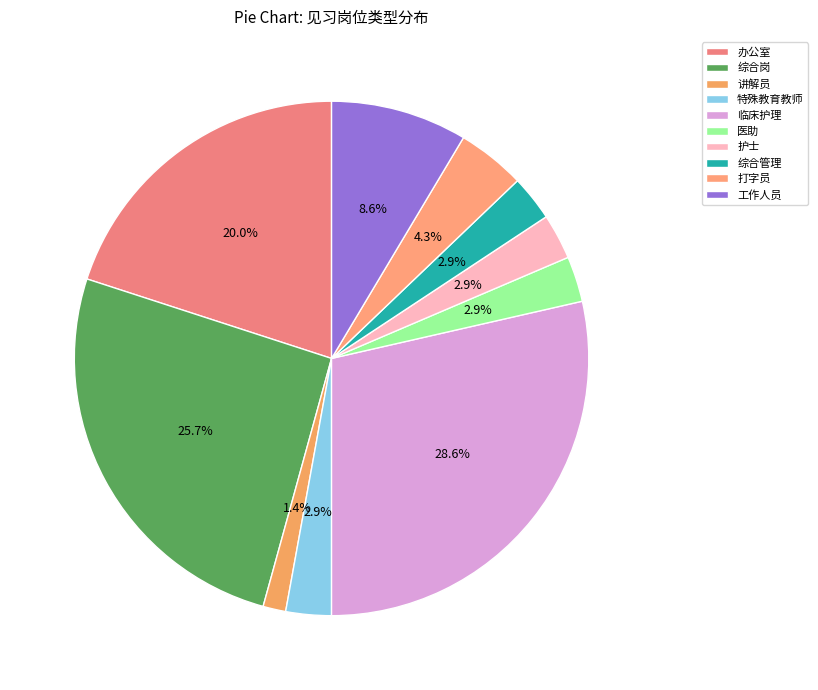

Is it true that 工作人员 is 9% of the pie?

True